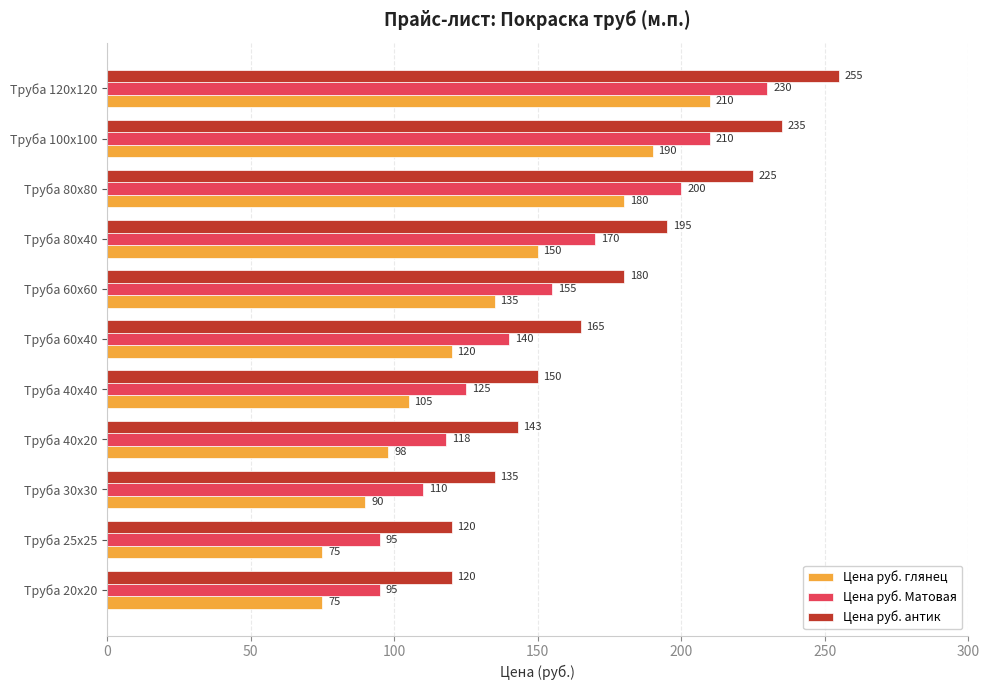

What is the difference between the second highest and second lowest values in the Цена руб. Матовая series?

115